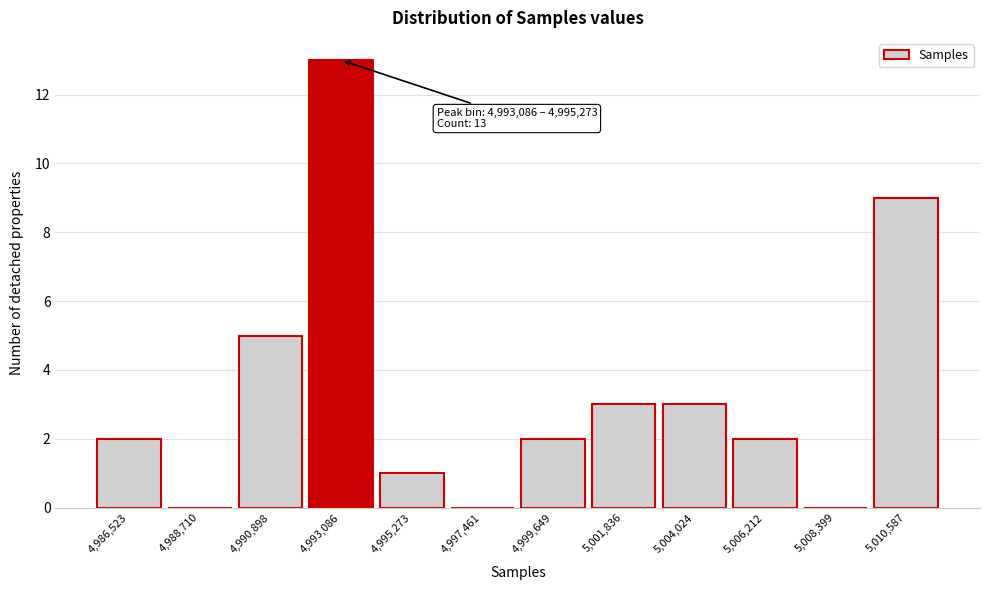

Reading left to right, extract all data points from this chart.

4,986,523=2	4,988,710=0	4,990,898=5	4,993,086=13	4,995,273=1	4,997,461=0	4,999,649=2	5,001,836=3	5,004,024=3	5,006,212=2	5,008,399=0	5,010,587=9